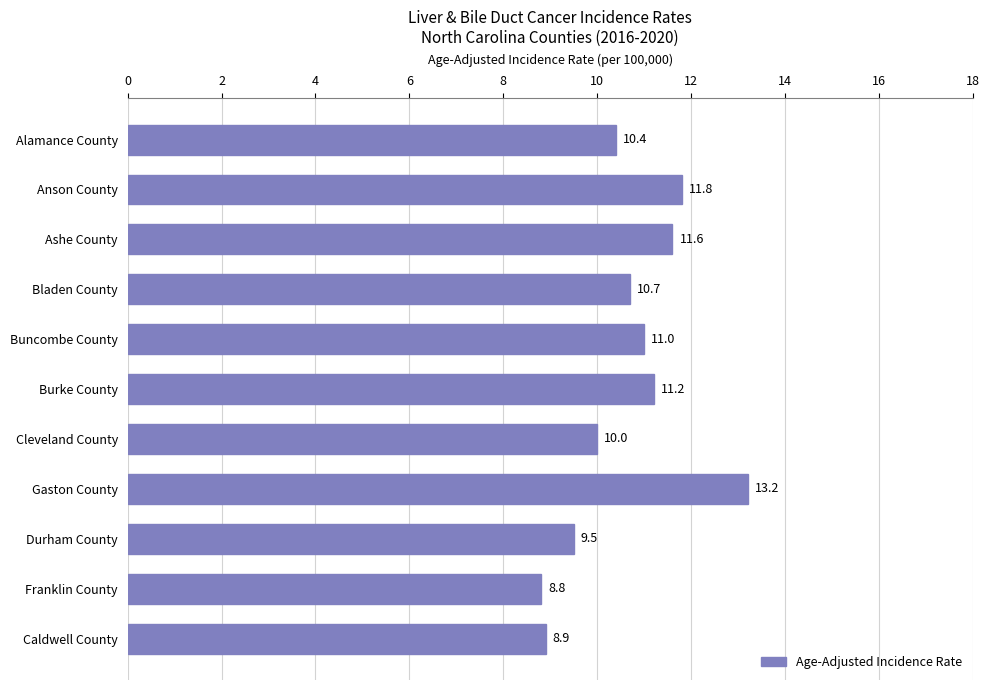

List the labels in order of value, smallest first.

Franklin County, Caldwell County, Durham County, Cleveland County, Alamance County, Bladen County, Buncombe County, Burke County, Ashe County, Anson County, Gaston County